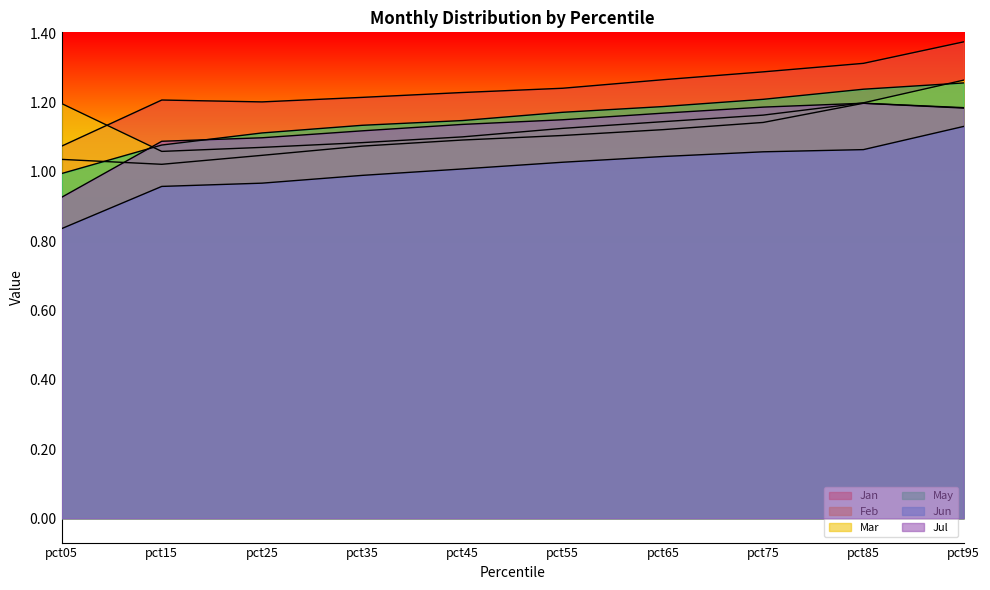

Is the value of Mar at pct45 greater than the value of May at pct15?

Yes